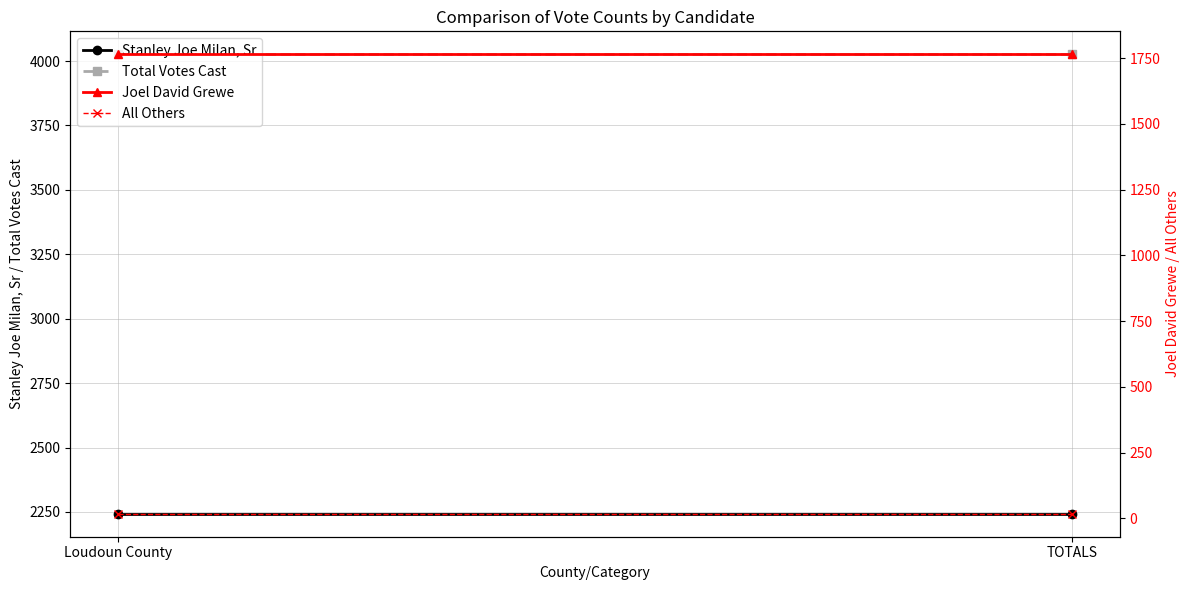

Reading left to right, what are all the values shown in this chart?

Stanley Joe Milan, Sr: Loudoun County=2243	TOTALS=2243
Total Votes Cast: Loudoun County=4026	TOTALS=4026
Joel David Grewe: Loudoun County=1765	TOTALS=1765
All Others: Loudoun County=18	TOTALS=18